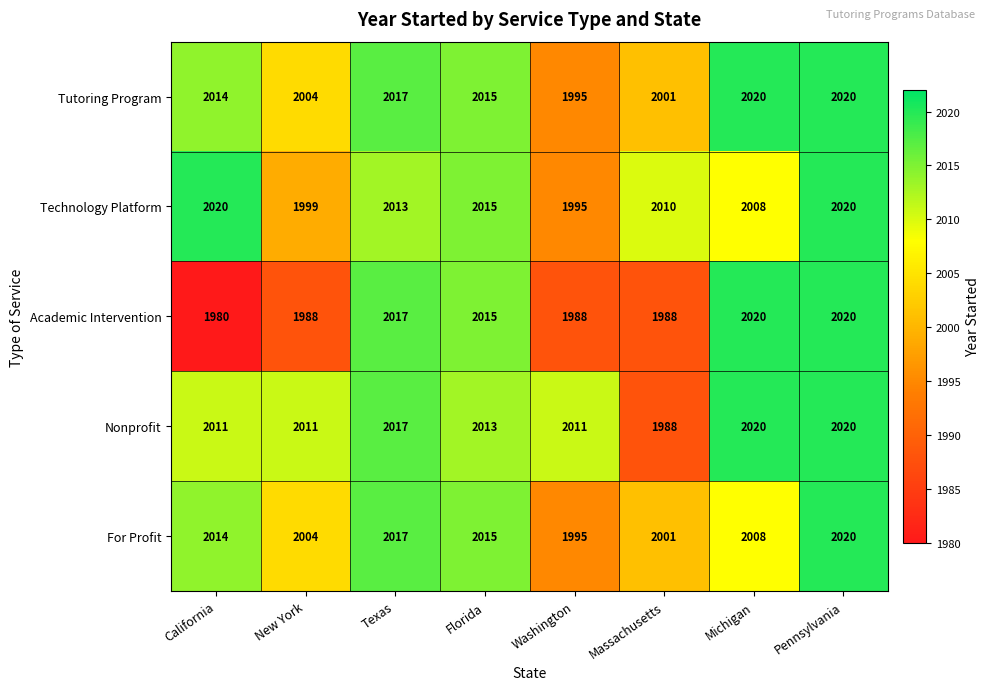

What is the sum of the For Profit values at Washington and Florida?

4010